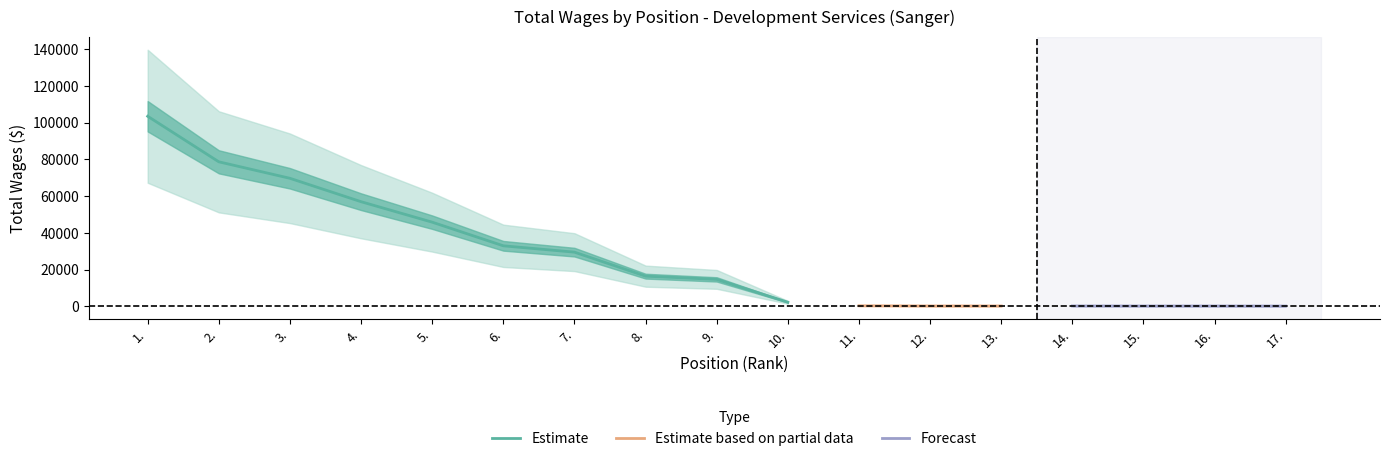

What is the ratio of the value at 1. to the value at 13.?

591.2